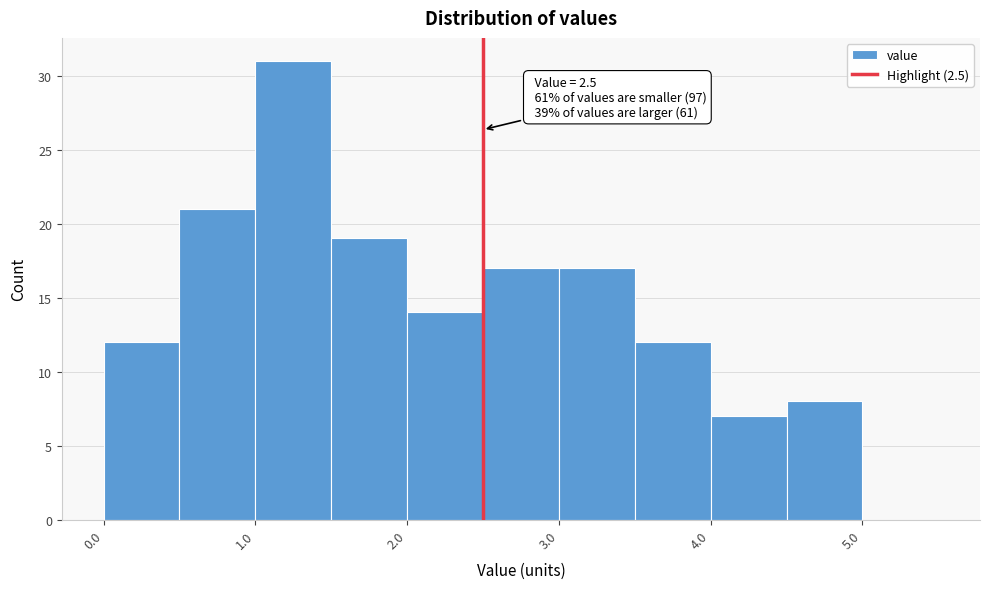

Over which range of the x-axis is the bar tallest?

1.0 to 1.5